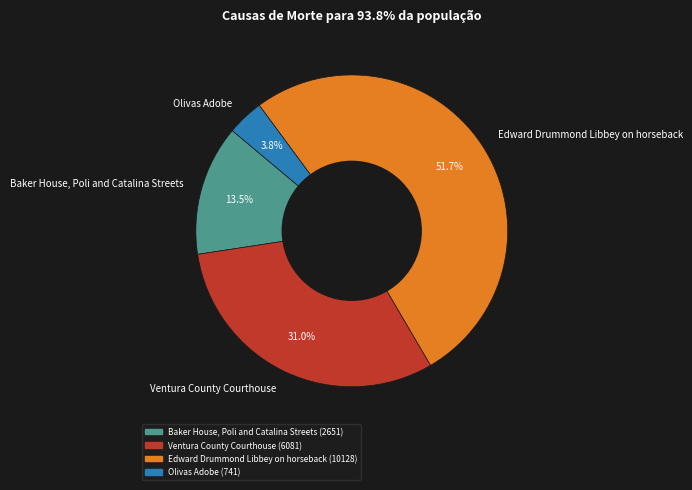

How much of the chart is everything except Edward Drummond Libbey on horseback?

48.3%